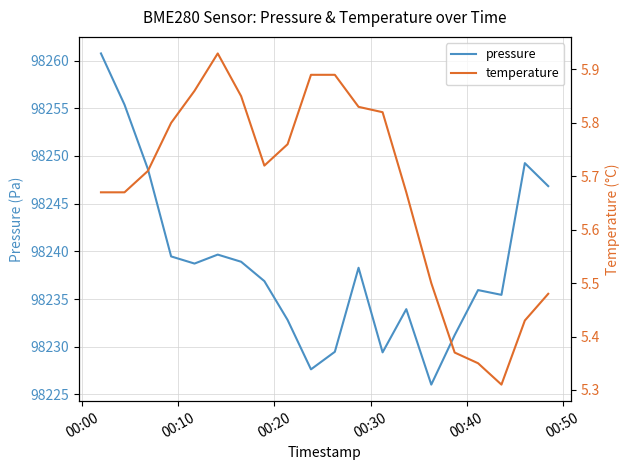

In temperature, how many points are lower than both neighbors (excluding endpoints)?

2